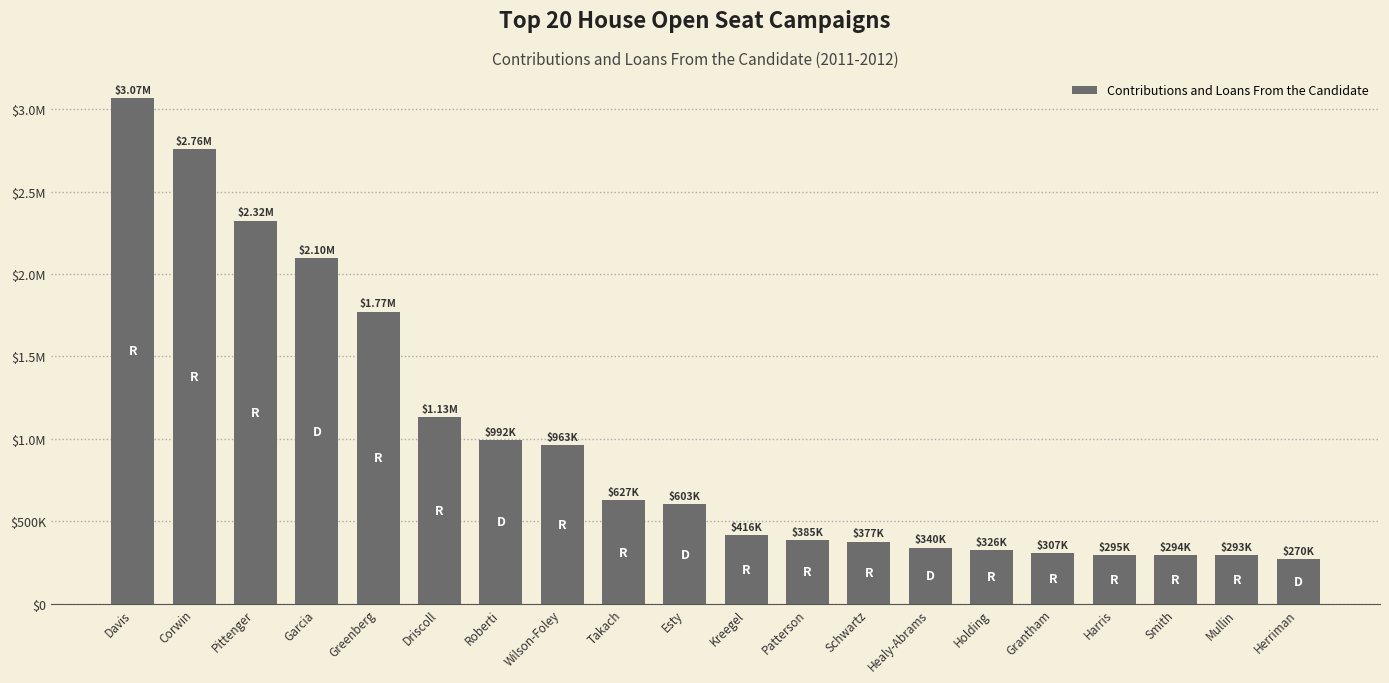

Does the chart contain any negative values?

No